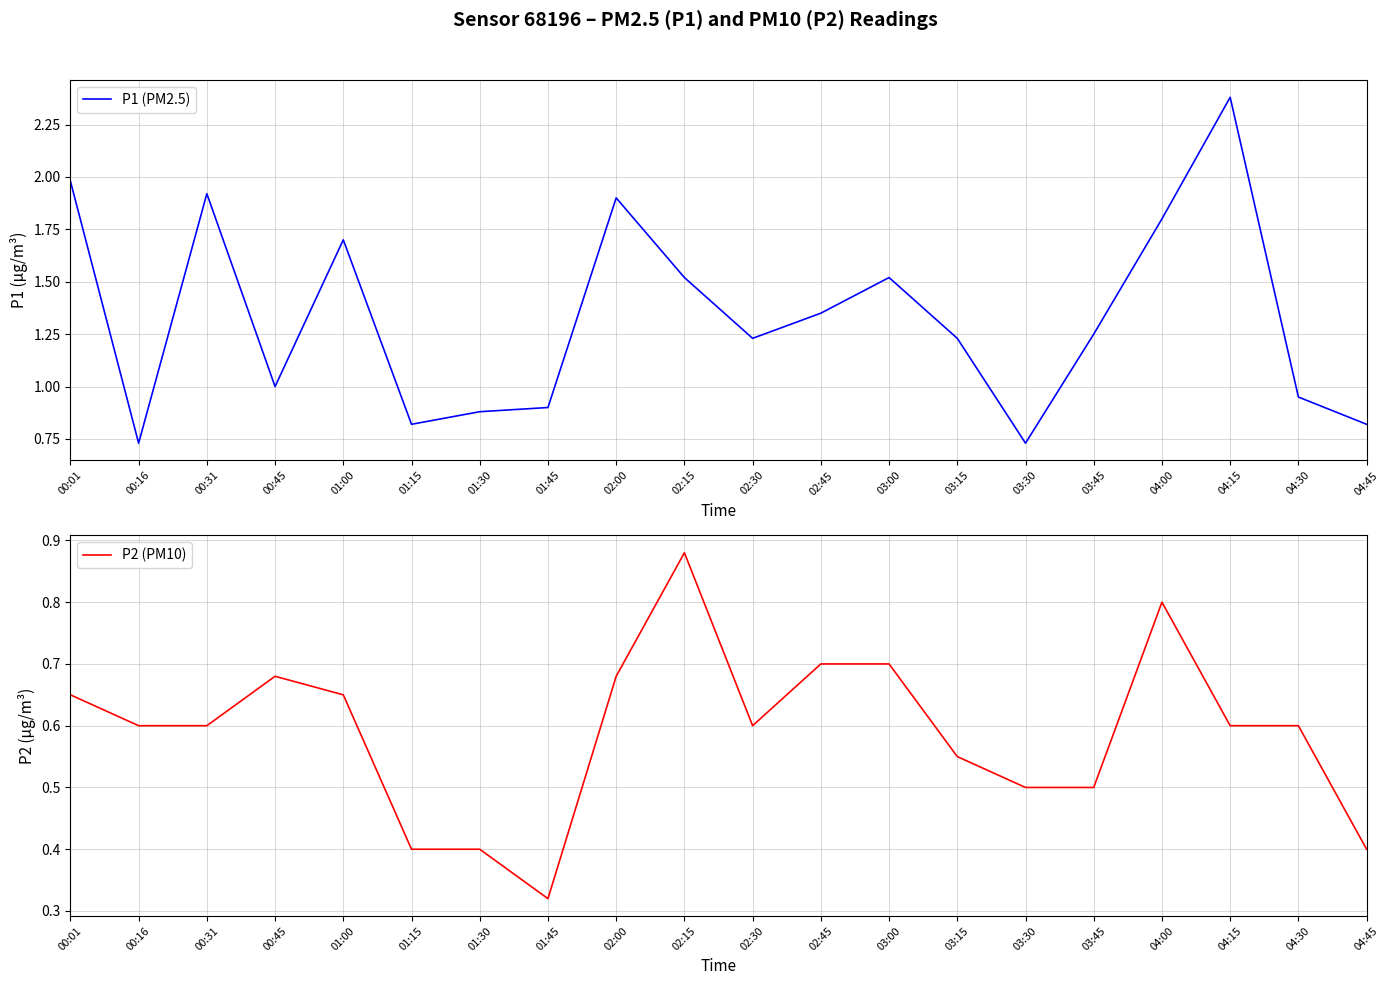

At 02:45, list the series in order from largest to smallest.

P1 (PM2.5), P2 (PM10)